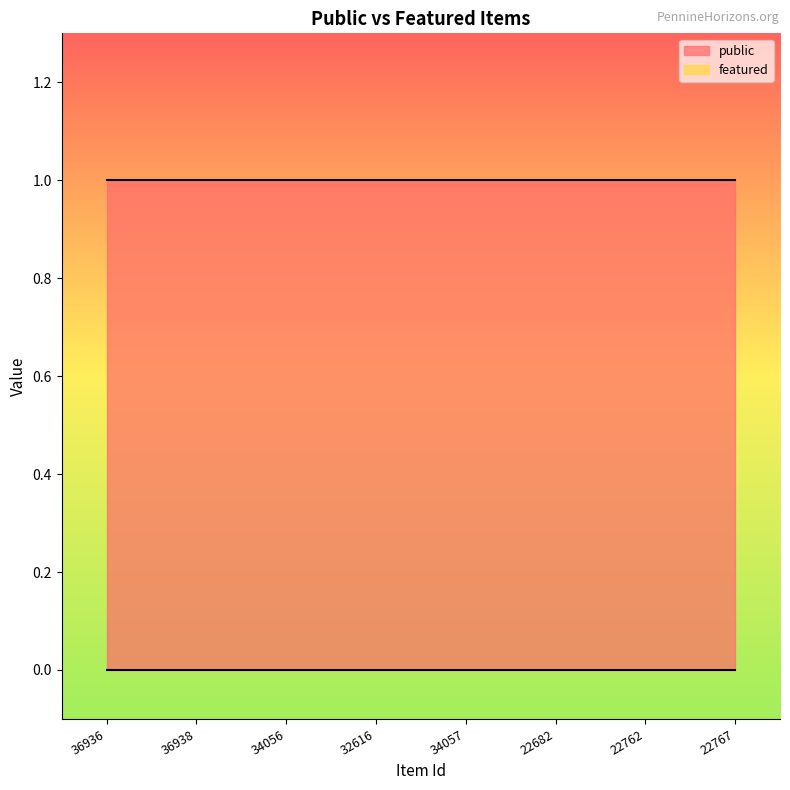

True or false: public has a value of 1 at 22682.

True